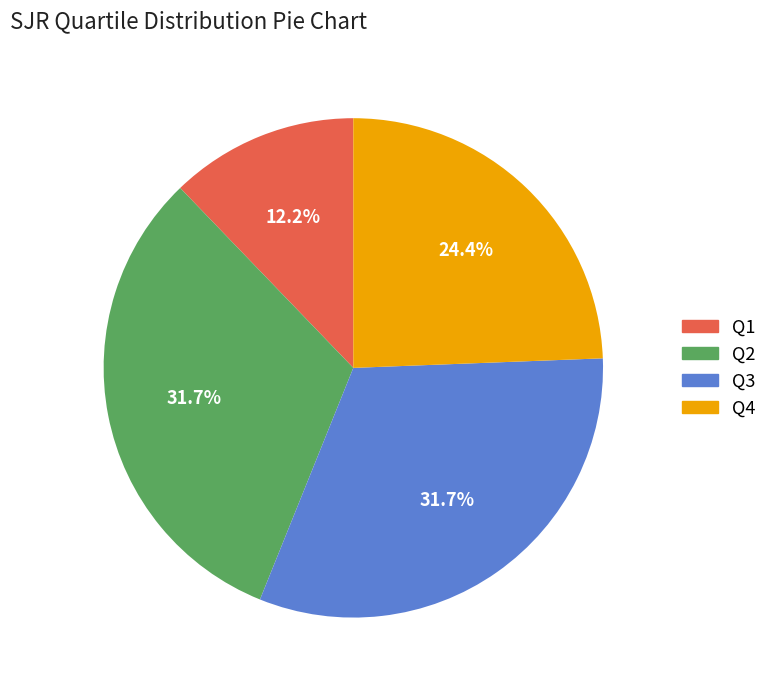

To the nearest percent, what portion does Q3 represent?

32%